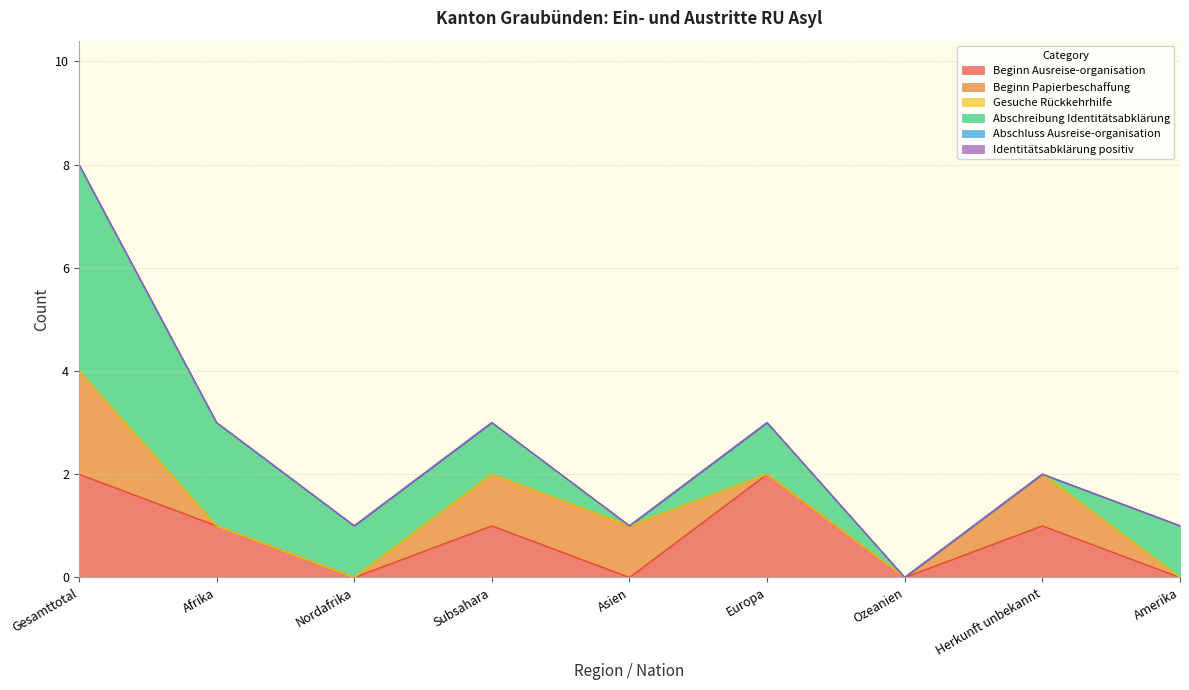

What is the label of the 3rd point from the right?

Ozeanien